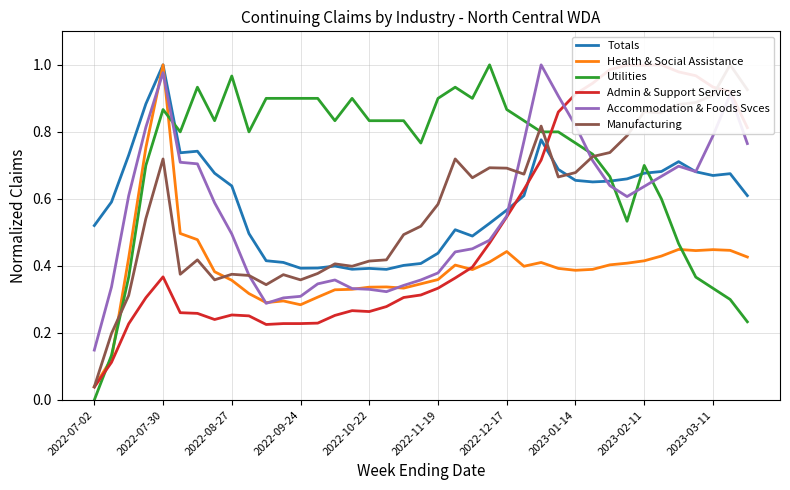

True or false: Totals and Utilities intersect in this chart.

True